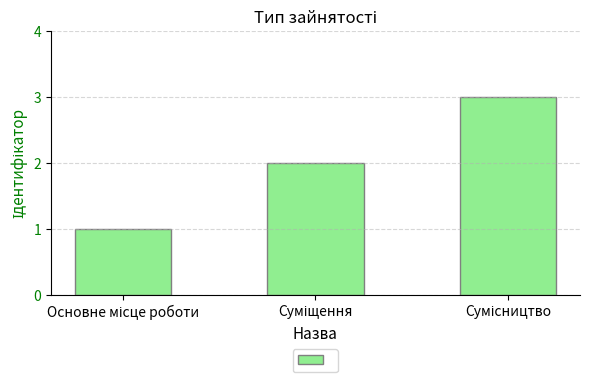

What is the greatest value displayed?

3